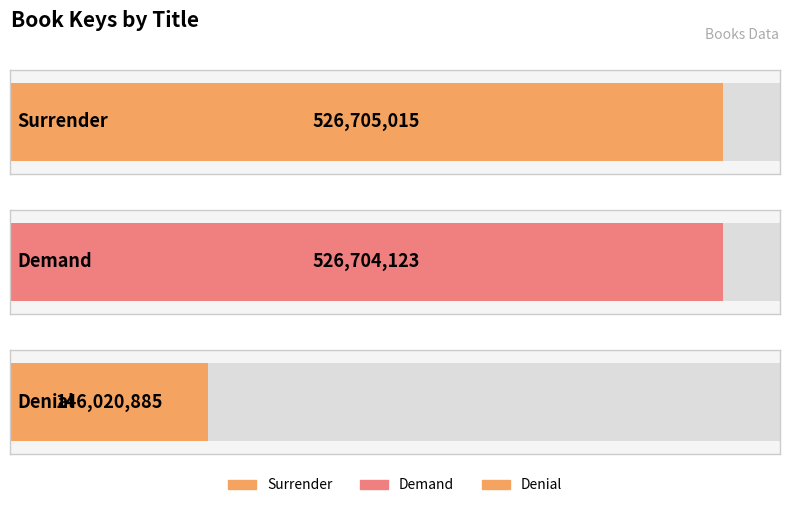

What is the greatest value displayed?

526705015